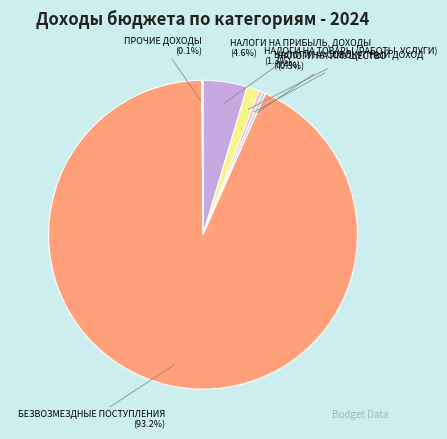

Approximately how many times larger is the value at НАЛОГИ НА ПРИБЫЛЬ, ДОХОДЫ compared to НАЛОГИ НА ИМУЩЕСТВО?

13.7